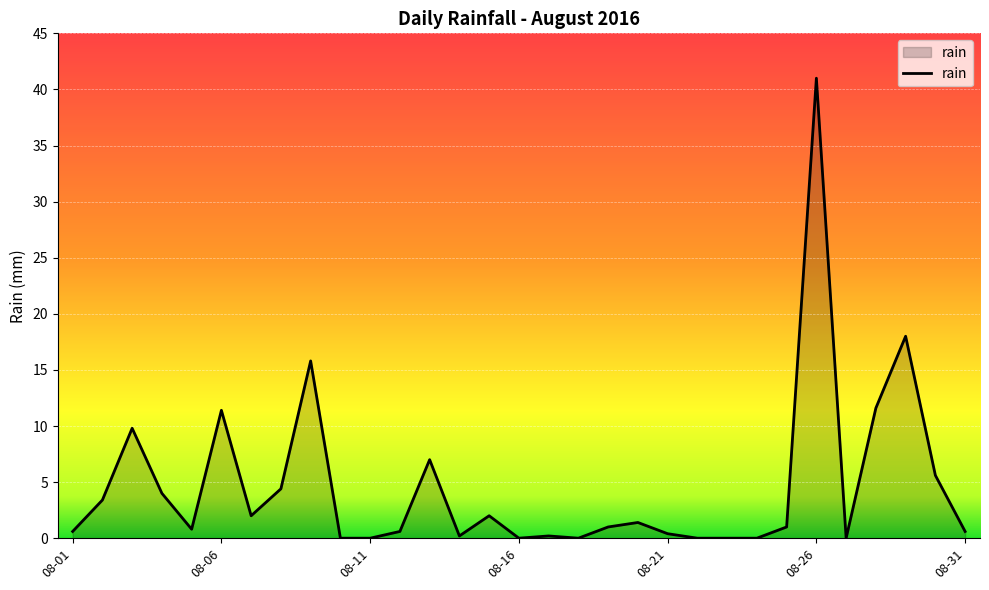

What is the greatest value displayed?

41.0